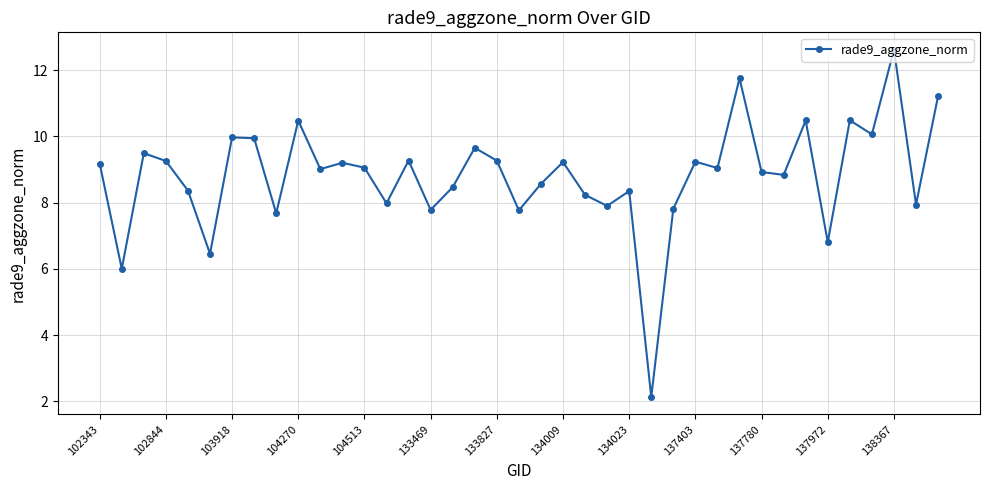

What is the smallest value displayed?

2.1